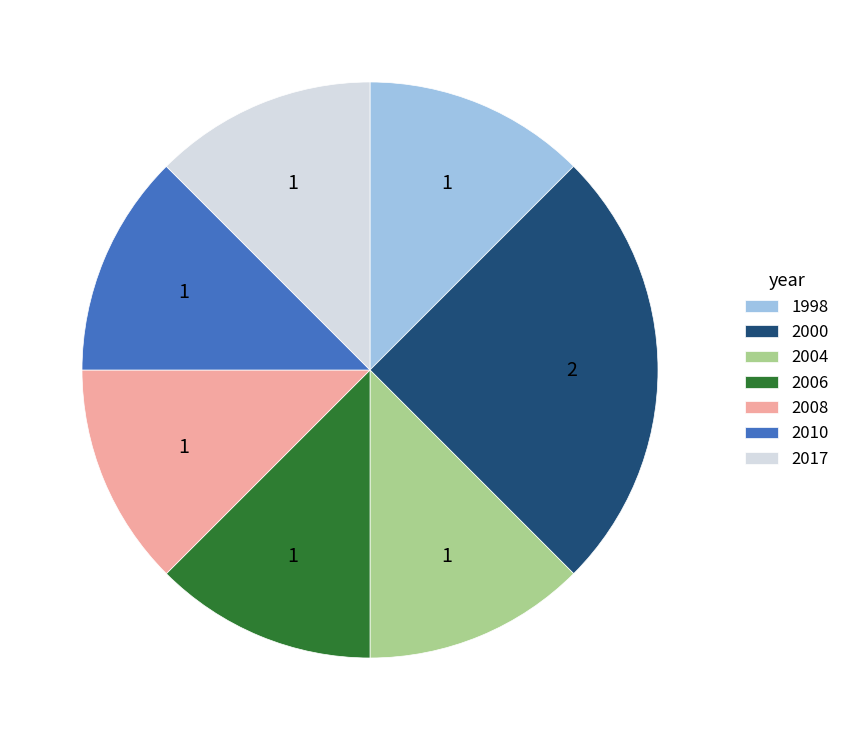

What is the ratio of the value at 2006 to the value at 2010?

1.0